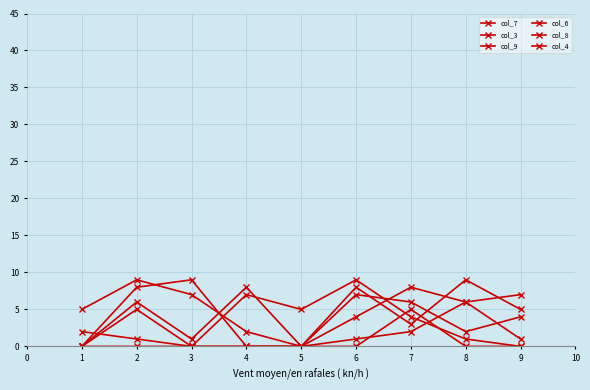

What is the sum of all col_9 values?

20